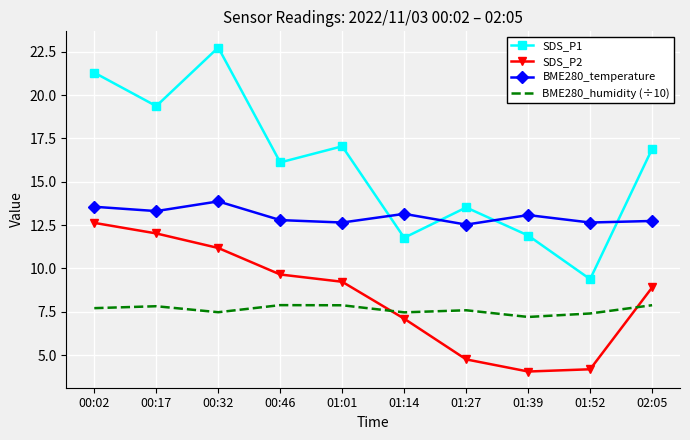

Where is the first local minimum for SDS_P1?

00:17